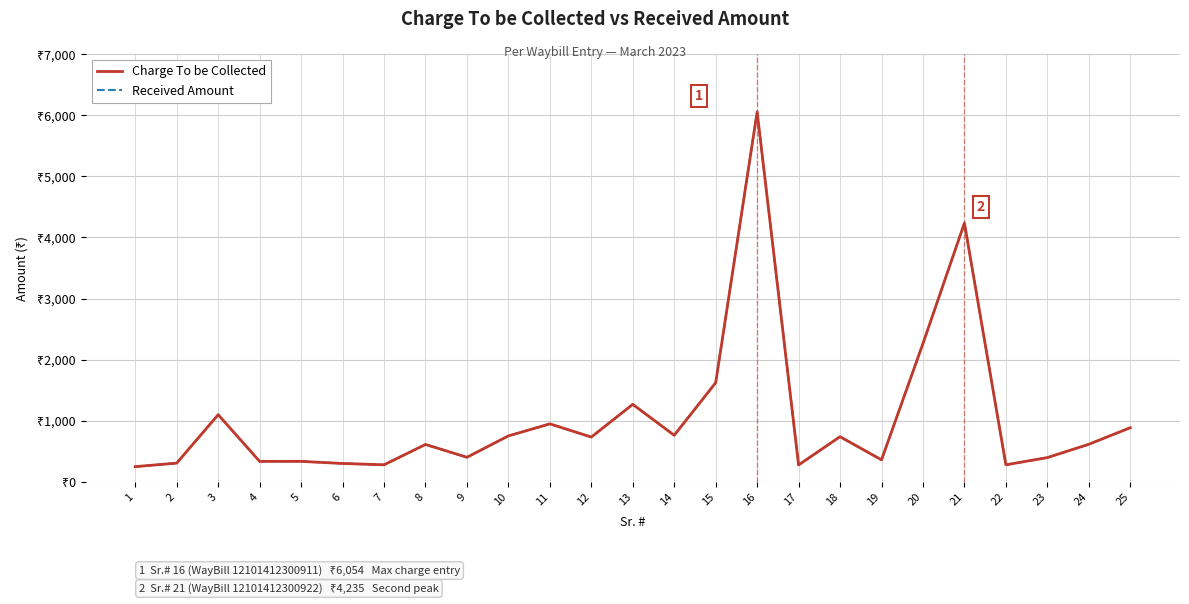

The value of Charge To be Collected at 21 is 2058. True or false?

False